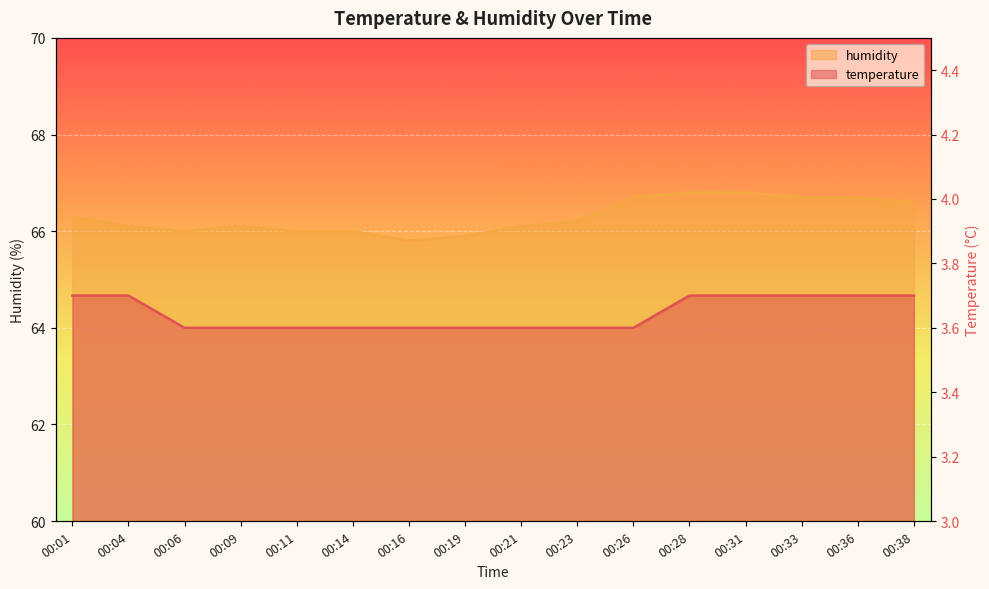

True or false: temperature and humidity cross at least once.

False